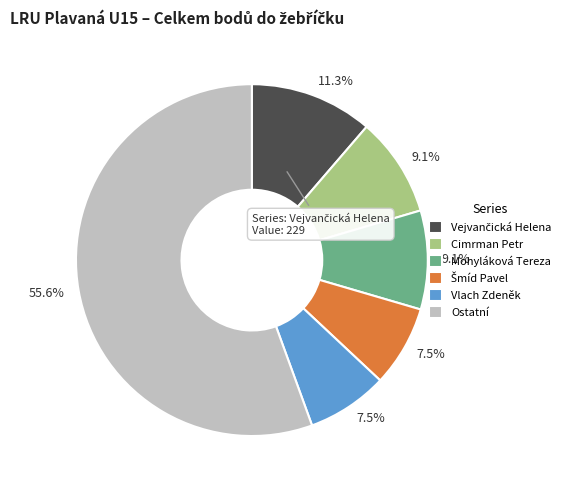

Do Vlach Zdeněk and Cimrman Petr together represent more than half of the pie?

No